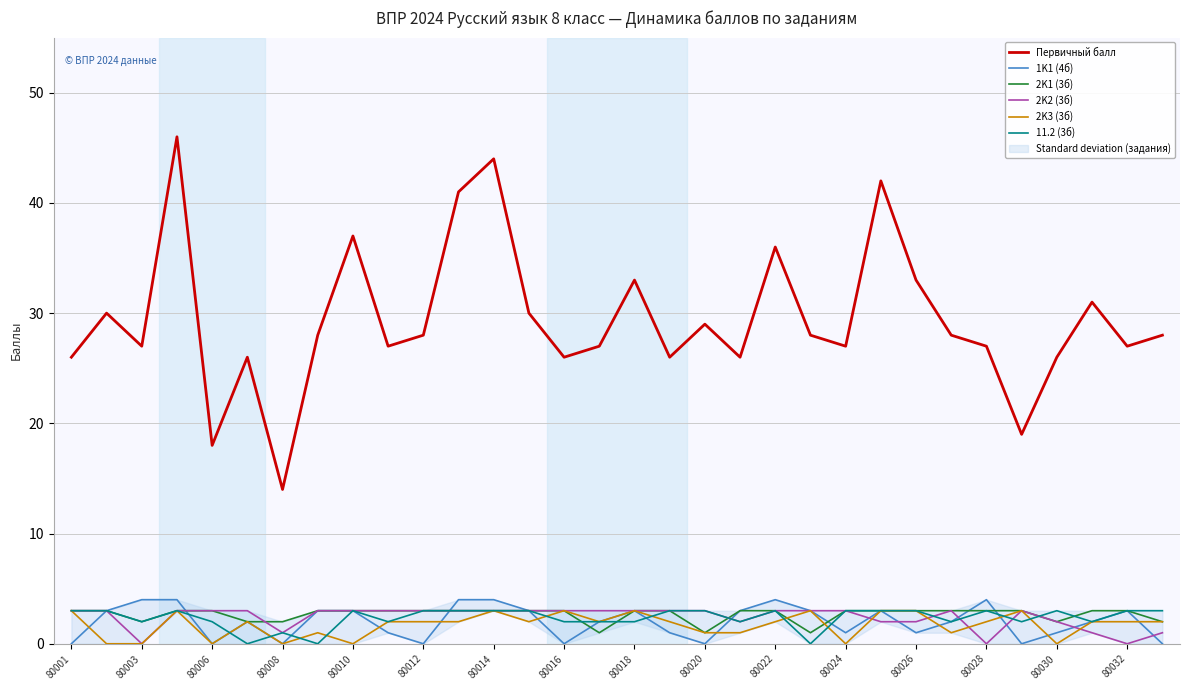

What is the minimum value for 2K1 (3б)?

1